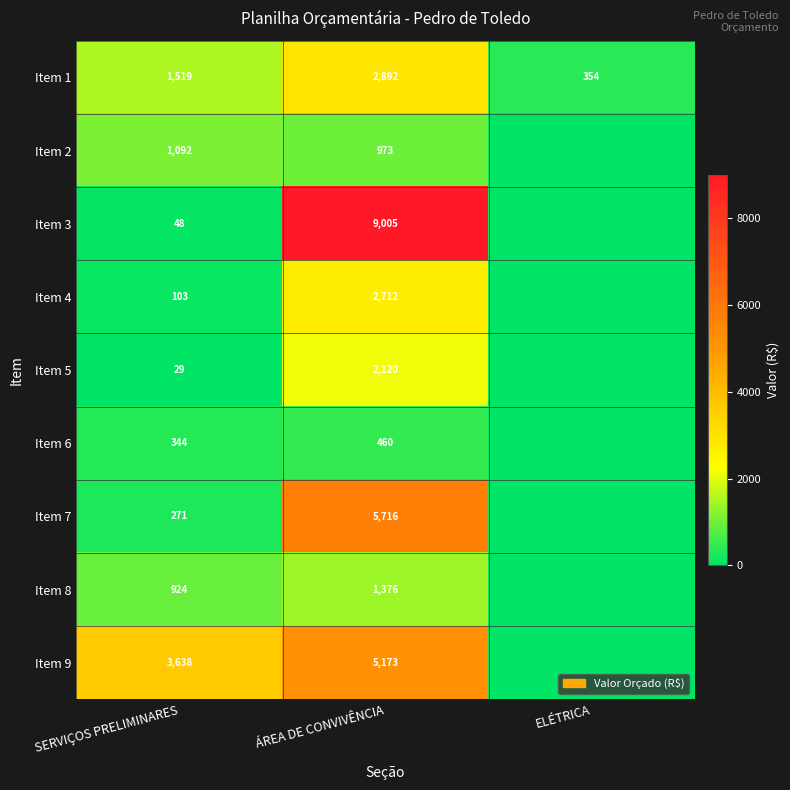

What is the lowest value of the Item 1 series?

354